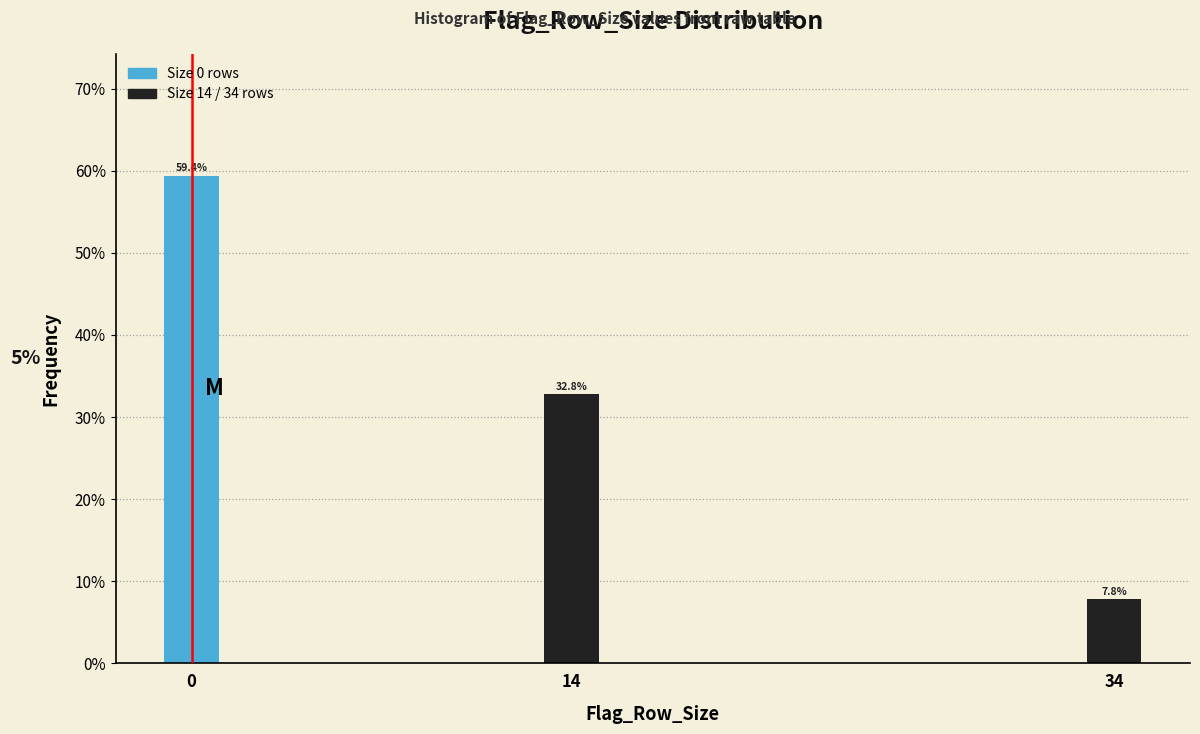

Reading right to left, extract all data points from this chart.

7.8	32.8	59.4